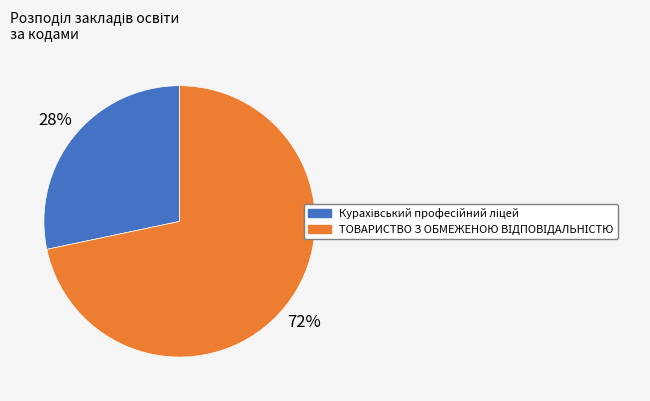

Is there a majority slice in this chart?

Yes